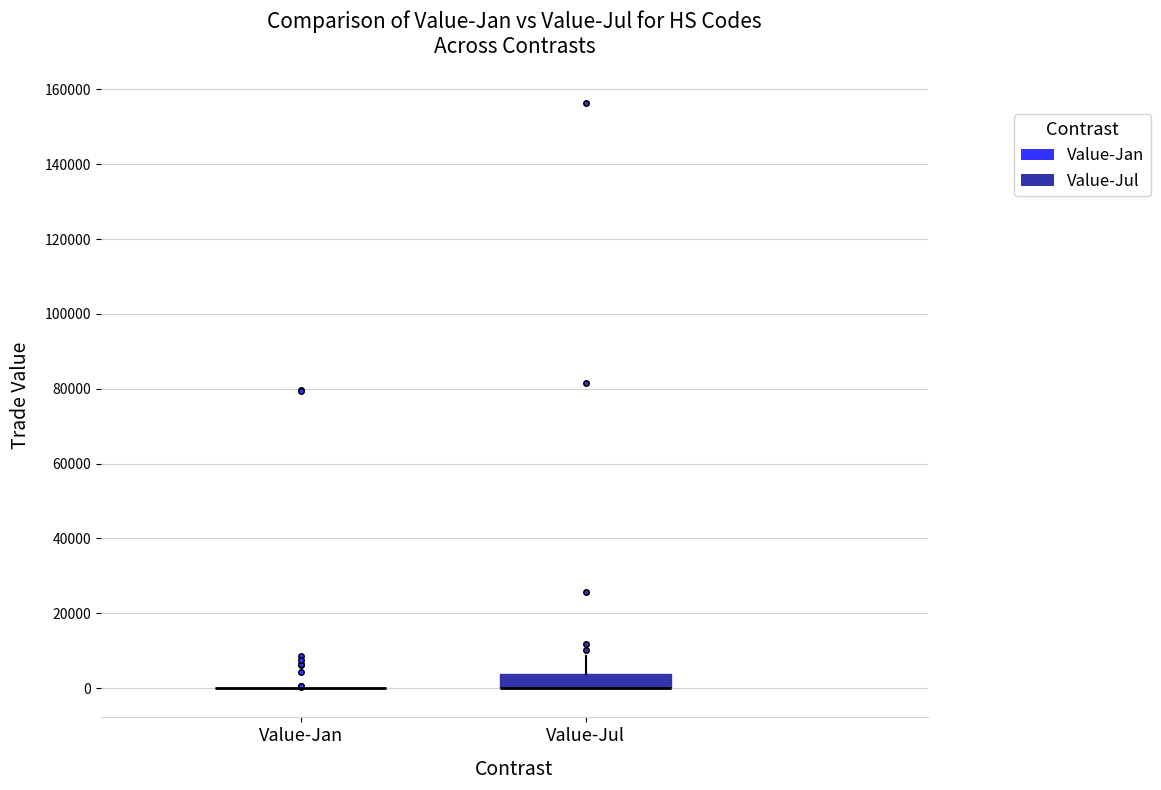

Reading left to right, transcribe this box plot: for each box, give where its median line is, the range the box spans, and where its two whiskers end, as read against the y-axis. The values are not printed on the chart, so give them approximately, as read against the axis.

Value-Jan: box collapsed to a line at 0, whiskers 0 to 0
Value-Jul: median 0 (drawn on the box's lower edge), box 0 to 4000, whiskers 0 to 8000